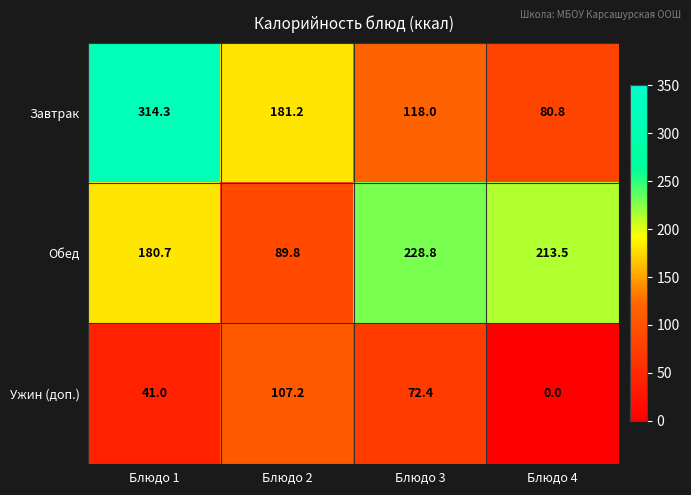

What is the average value of the Завтрак series?

173.6